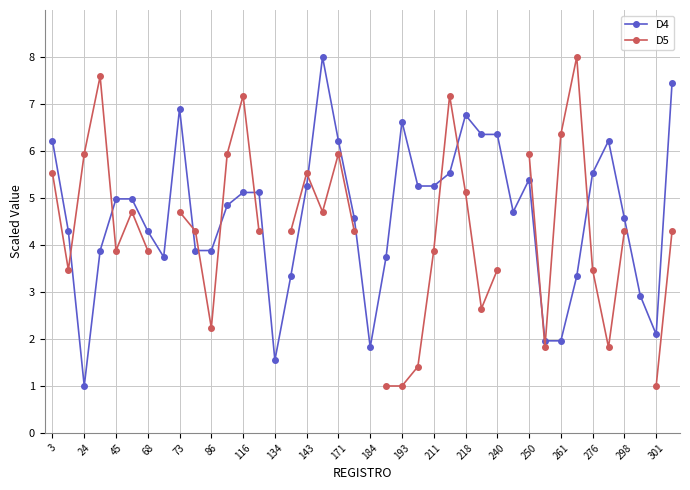

What is the average value of the D4 series?

4.6